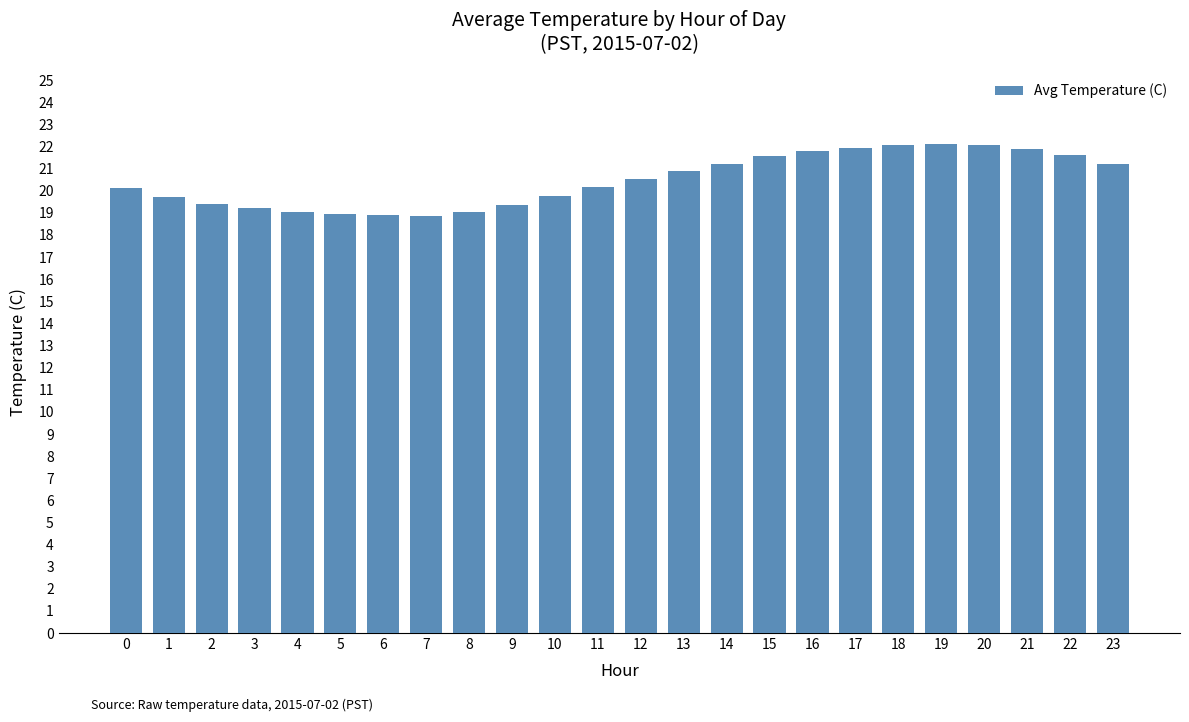

What is the smallest value displayed?

18.9